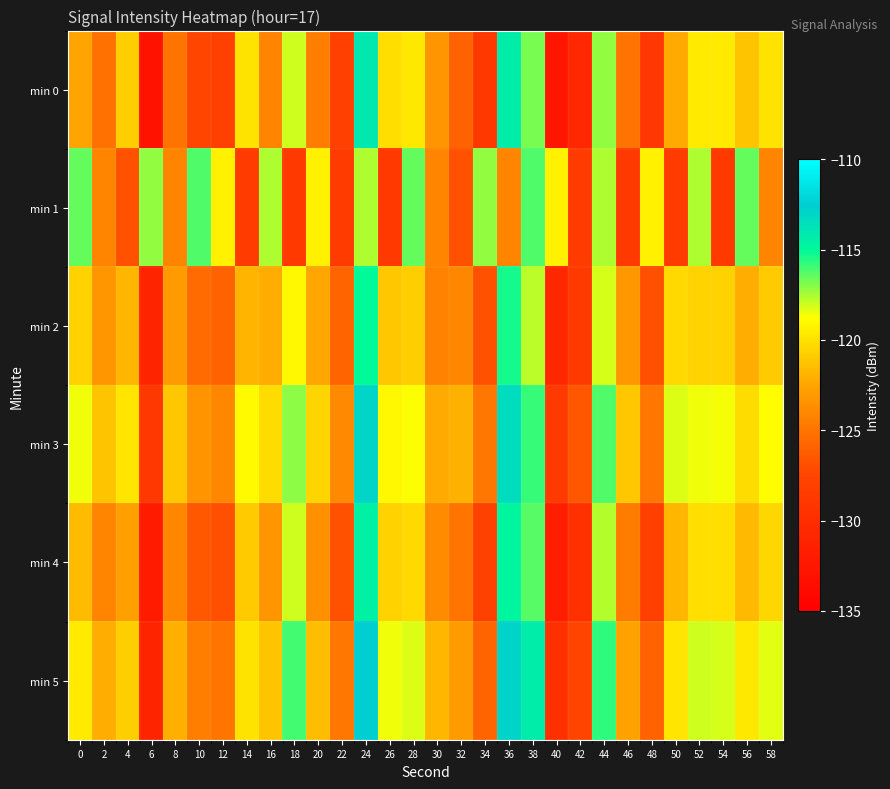

Reading left to right, list all the values displayed in this chart.

min 0: 0=-122.6	2=-125.2	4=-120.8	6=-133.0	8=-125.1	10=-127.5	12=-128.0	14=-119.9	16=-124.2	18=-118.1	20=-124.5	22=-127.9	24=-114.0	26=-120.1	28=-119.8	30=-123.3	32=-126.0	34=-128.8	36=-114.4	38=-116.8	40=-132.6	42=-130.6	44=-117.2	46=-125.1	48=-128.9	50=-122.3	52=-119.6	54=-119.6	56=-121.2	58=-119.9
min 1: 0=-116.5	2=-124.1	4=-126.8	6=-117.2	8=-124.1	10=-116.2	12=-119.3	14=-128.5	16=-117.5	18=-128.7	20=-119.3	22=-128.5	24=-117.5	26=-128.7	28=-116.5	30=-124.1	32=-126.8	34=-117.2	36=-124.1	38=-116.2	40=-119.3	42=-128.5	44=-117.5	46=-128.7	48=-119.3	50=-128.5	52=-117.5	54=-128.7	56=-116.5	58=-124.1
min 2: 0=-120.6	2=-123.2	4=-121.8	6=-131.0	8=-123.1	10=-125.5	12=-126.0	14=-121.9	16=-122.2	18=-119.1	20=-122.5	22=-125.9	24=-115.0	26=-121.1	28=-120.8	30=-124.3	32=-124.0	34=-126.8	36=-115.4	38=-117.8	40=-130.6	42=-128.6	44=-118.2	46=-123.1	48=-126.9	50=-120.3	52=-120.6	54=-120.6	56=-122.2	58=-120.9
min 3: 0=-118.6	2=-121.2	4=-119.8	6=-129.0	8=-121.1	10=-123.5	12=-124.0	14=-118.9	16=-120.2	18=-117.1	20=-120.5	22=-123.9	24=-113.0	26=-119.1	28=-118.8	30=-122.3	32=-122.0	34=-124.8	36=-113.4	38=-115.8	40=-128.6	42=-126.6	44=-116.2	46=-121.1	48=-124.9	50=-118.3	52=-118.6	54=-118.6	56=-120.2	58=-118.9
min 4: 0=-121.6	2=-124.2	4=-122.8	6=-132.0	8=-124.1	10=-126.5	12=-127.0	14=-120.9	16=-123.2	18=-118.1	20=-123.5	22=-126.9	24=-114.5	26=-120.6	28=-120.3	30=-123.8	32=-125.0	34=-127.8	36=-114.9	38=-116.3	40=-131.6	42=-129.6	44=-117.7	46=-124.6	48=-127.9	50=-121.8	52=-120.1	54=-120.1	56=-121.7	58=-120.4
min 5: 0=-119.6	2=-122.2	4=-120.8	6=-131.0	8=-122.1	10=-124.5	12=-125.0	14=-119.9	16=-121.2	18=-116.1	20=-121.5	22=-124.9	24=-112.5	26=-118.6	28=-118.3	30=-121.8	32=-123.0	34=-125.8	36=-112.9	38=-114.3	40=-129.6	42=-127.6	44=-115.7	46=-122.6	48=-125.9	50=-119.8	52=-118.1	54=-118.1	56=-119.7	58=-118.4